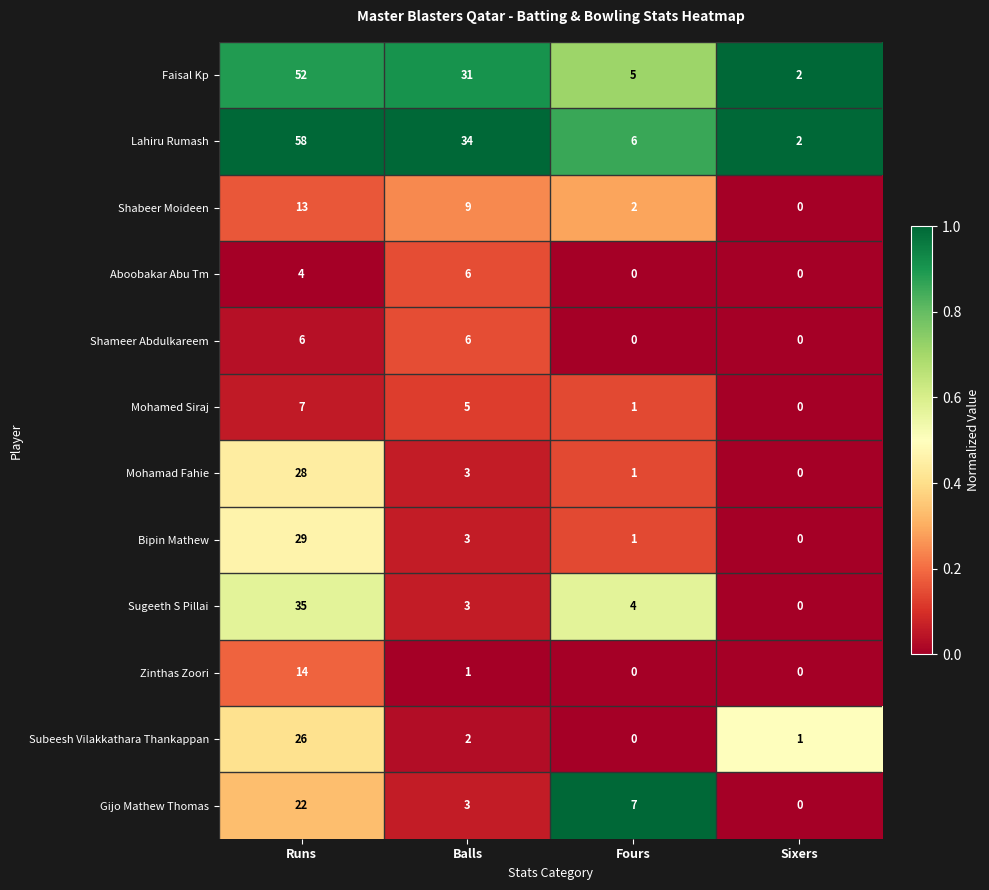

What is the approximate value of Lahiru Rumash at Fours?

6